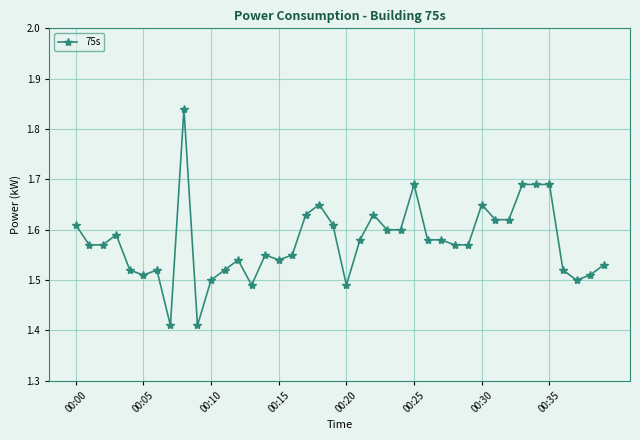

What is the sum of all values?

63.0